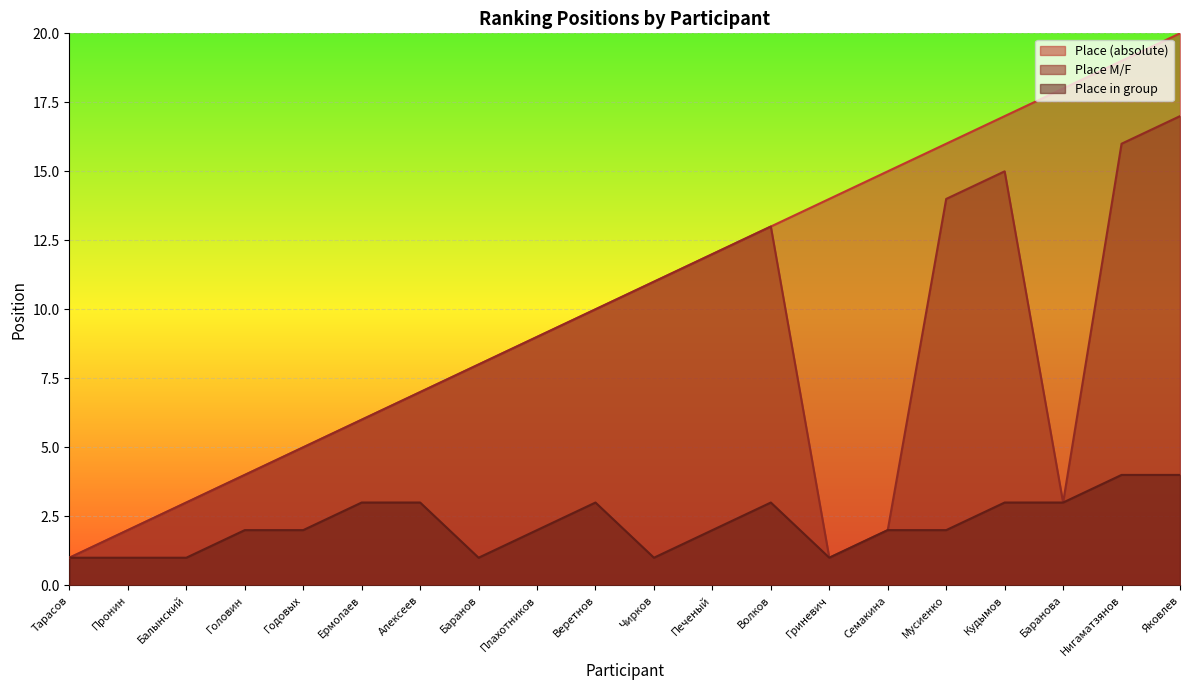

What is the value of the Place M/F point at the 2nd from the left?

2